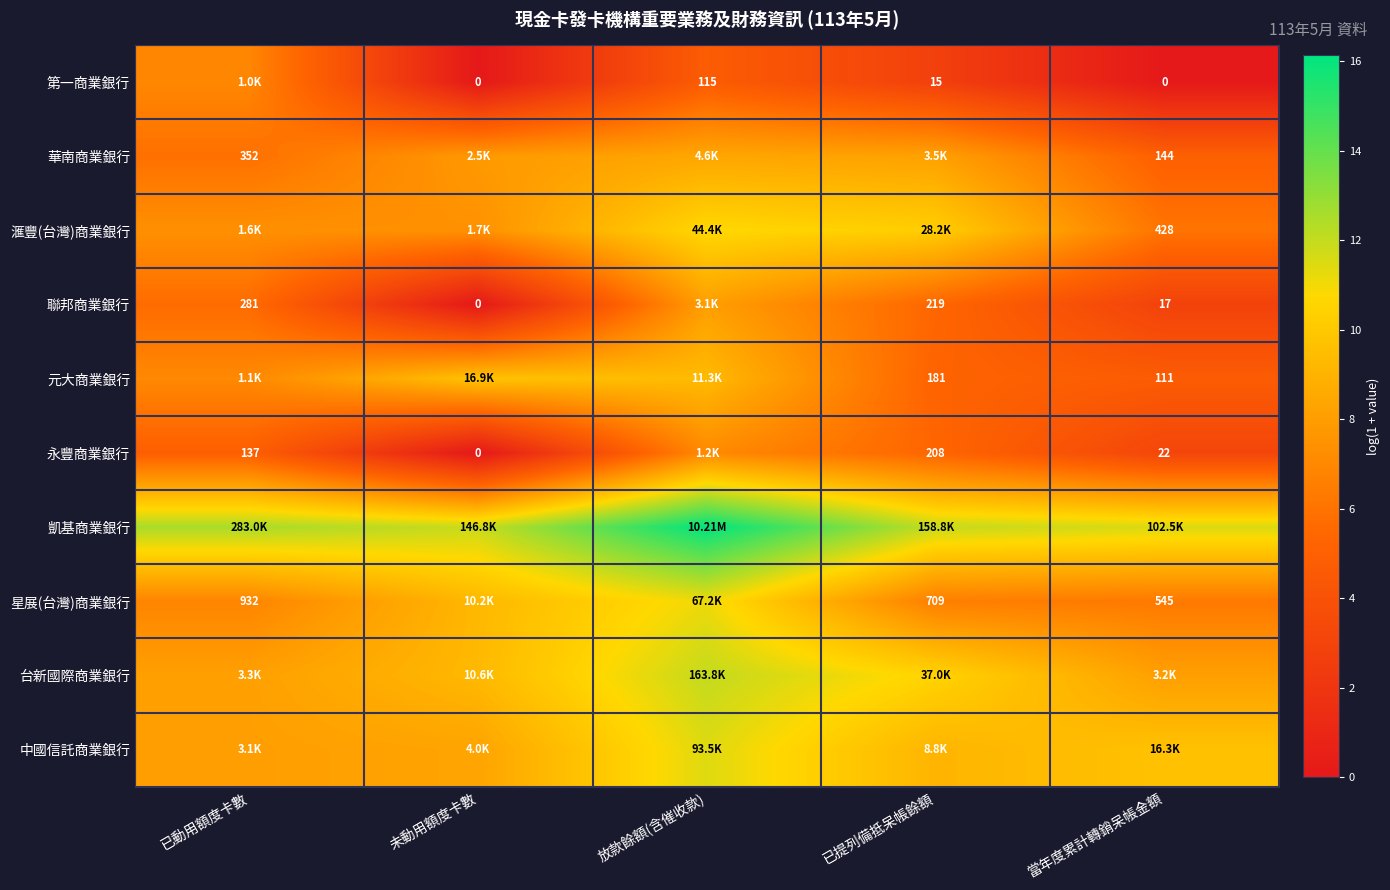

At which category does the chart reach its minimum across all series?

未動用額度卡數